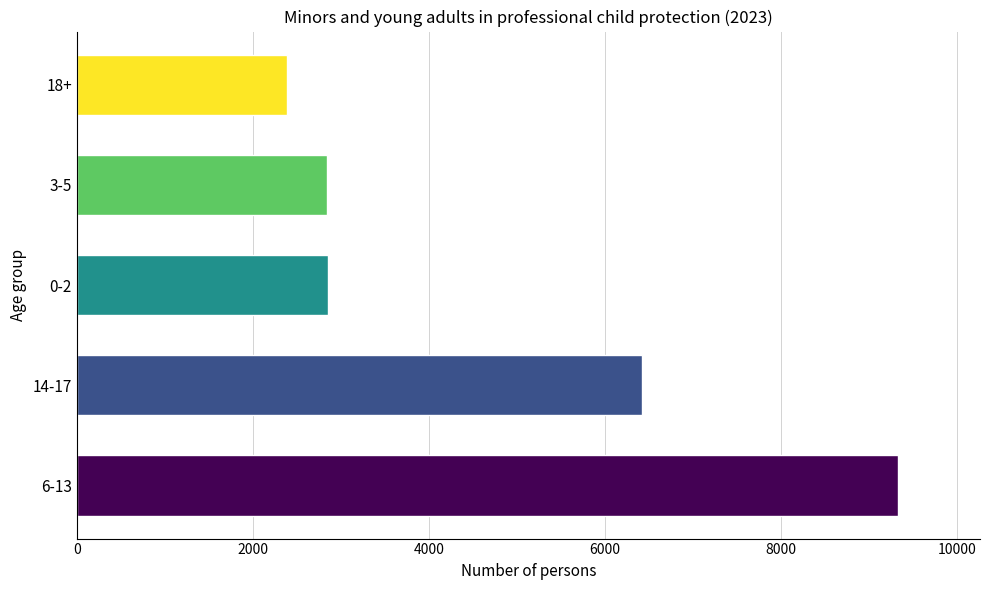

What is the sum of the values at 6-13 and 3-5?

12159